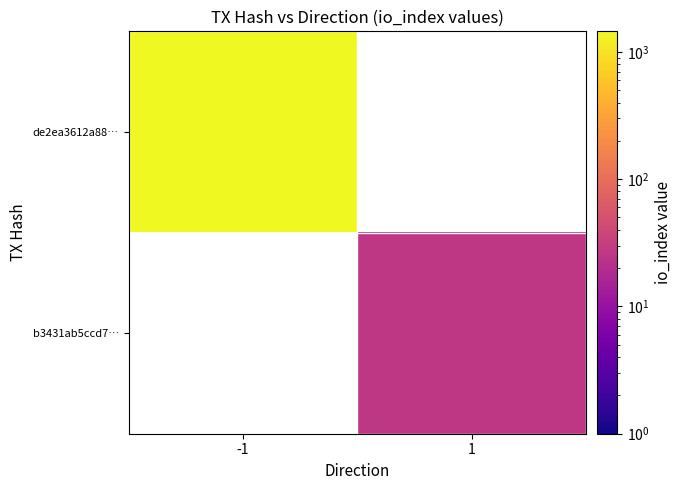

At which label does de2ea3612a88… reach its peak?

-1